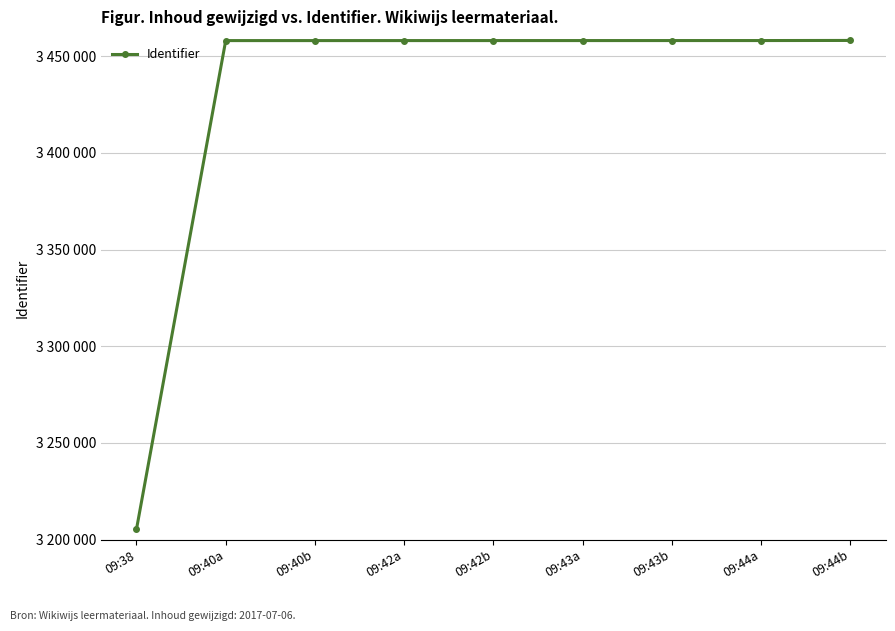

What is the ratio of the value at 09:38 to the value at 09:42b?

0.9